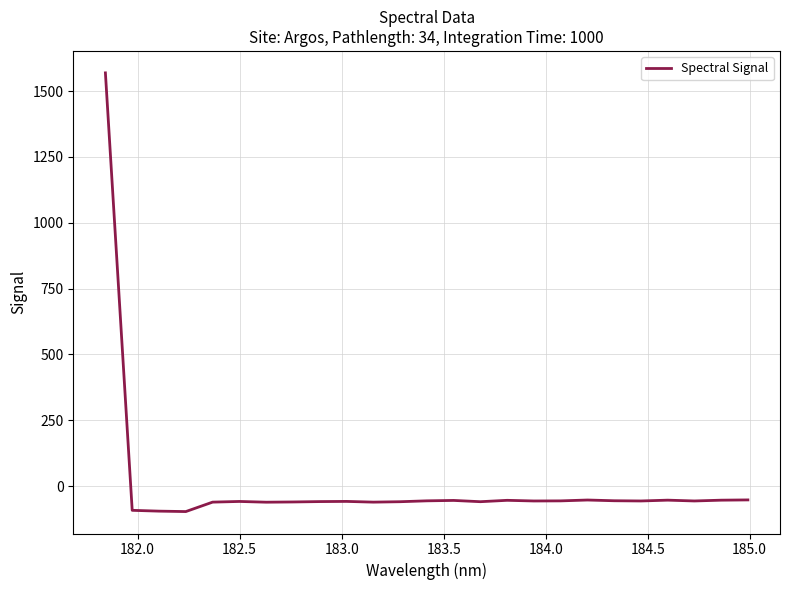

What is the greatest value displayed?

1569.2